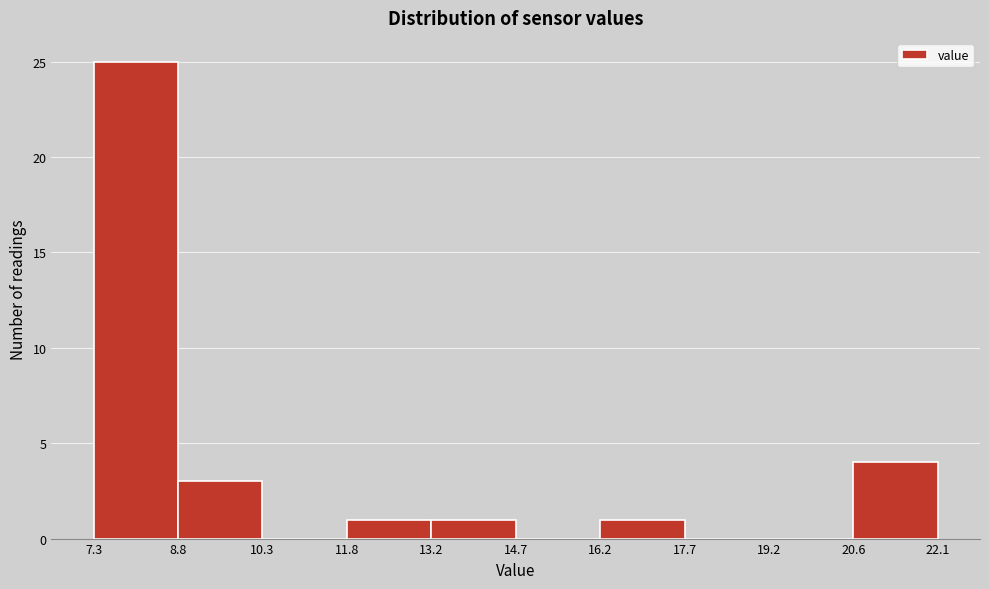

Reading left to right, transcribe this chart: for each bar, give the range it covers on the x-axis and its height. The values are not printed on the chart, so give them approximately, as read against the axis.

7.3 to 8.8: 25
8.8 to 10.3: 3
10.3 to 11.8: 0
11.8 to 13.2: 1
13.2 to 14.7: 1
14.7 to 16.2: 0
16.2 to 17.7: 1
17.7 to 19.2: 0
19.2 to 20.6: 0
20.6 to 22.1: 4